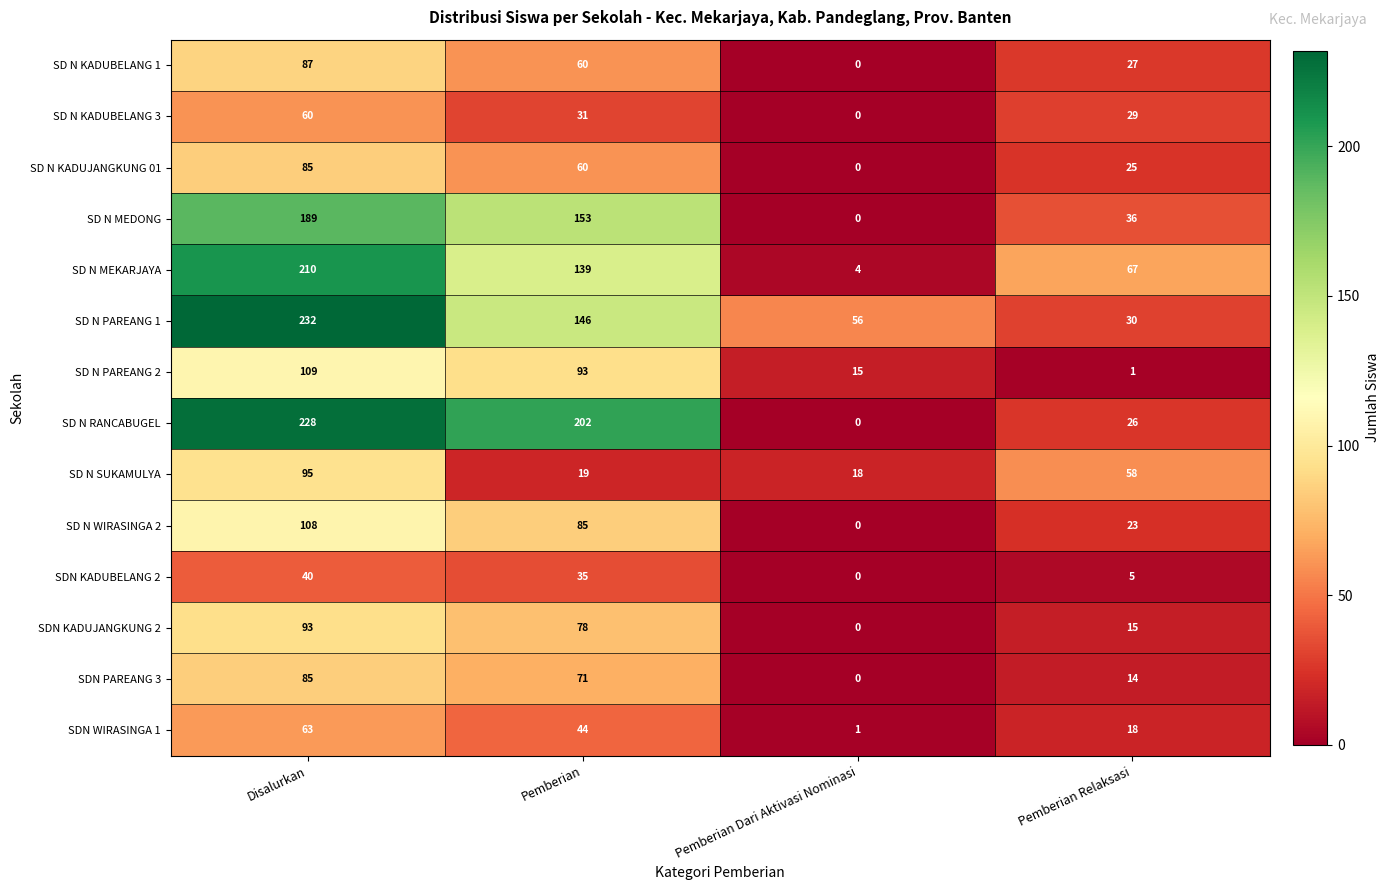

List the labels in order of SD N RANCABUGEL value, smallest first.

Pemberian Dari Aktivasi Nominasi, Pemberian Relaksasi, Pemberian, Disalurkan